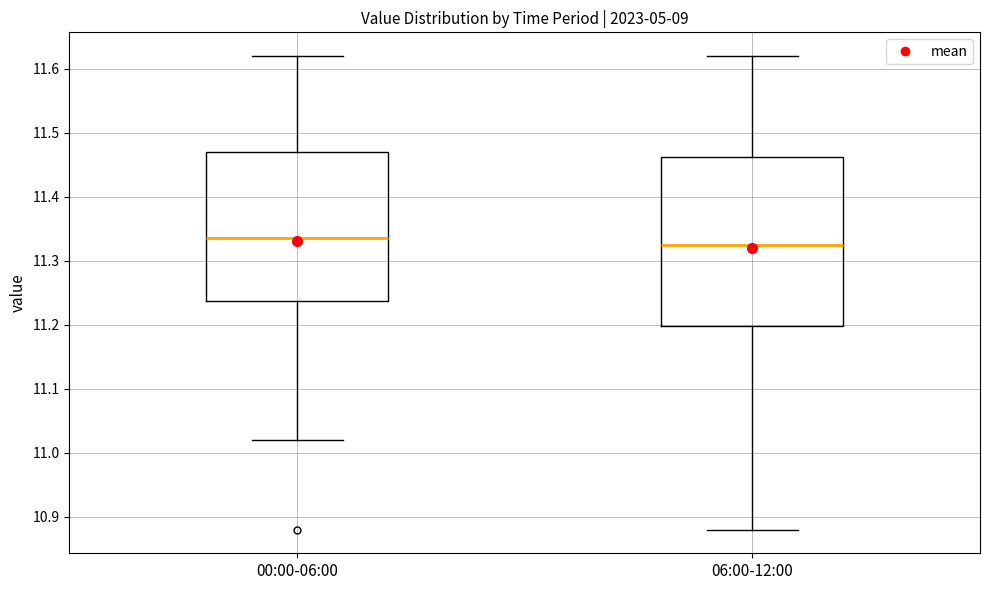

Where is the lower edge of the box for 00:00-06:00 on the y-axis? The values are not printed on the chart, so give them approximately, as read against the axis.

11.24